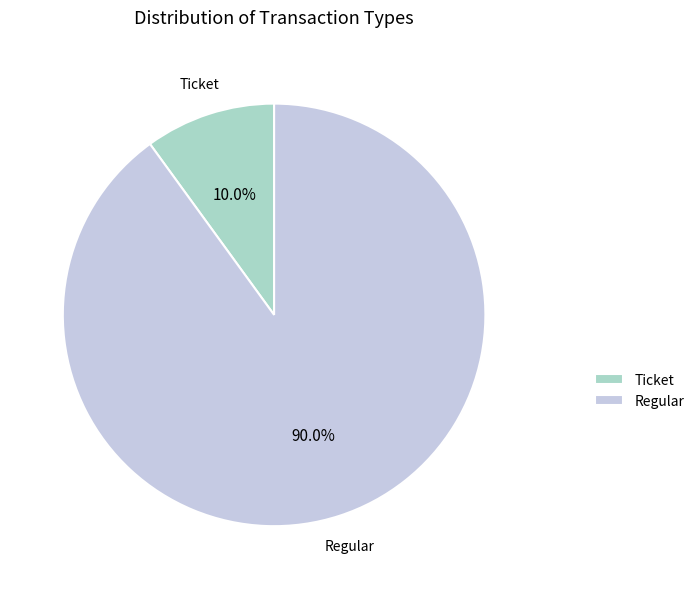

What portion of the pie excludes Ticket?

90.0%